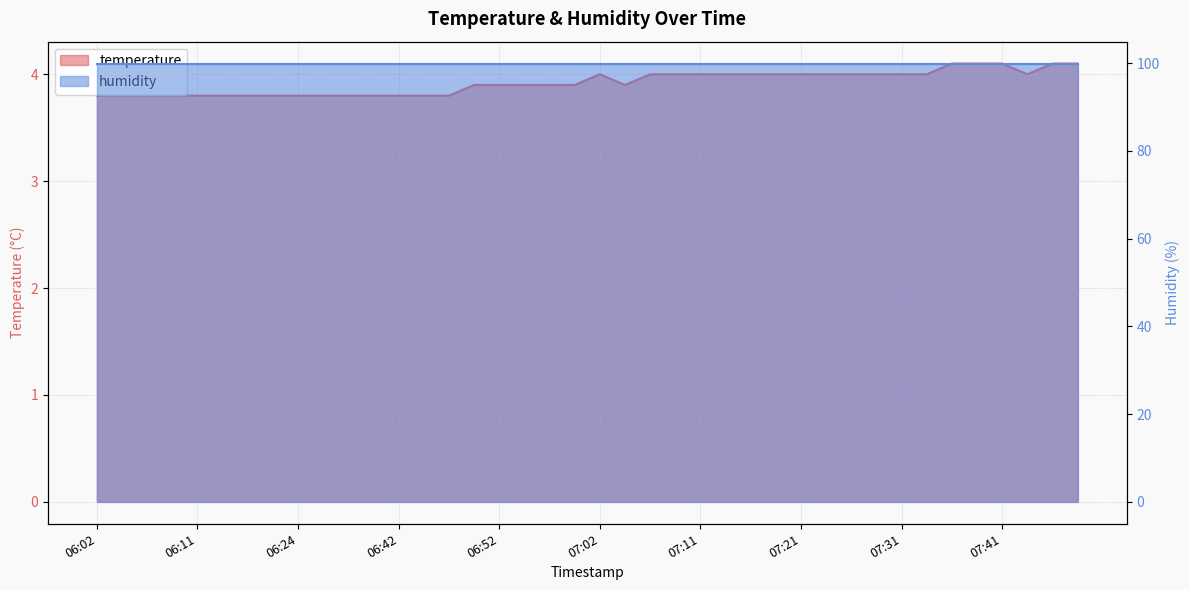

Does the chart have visible grid lines?

Yes